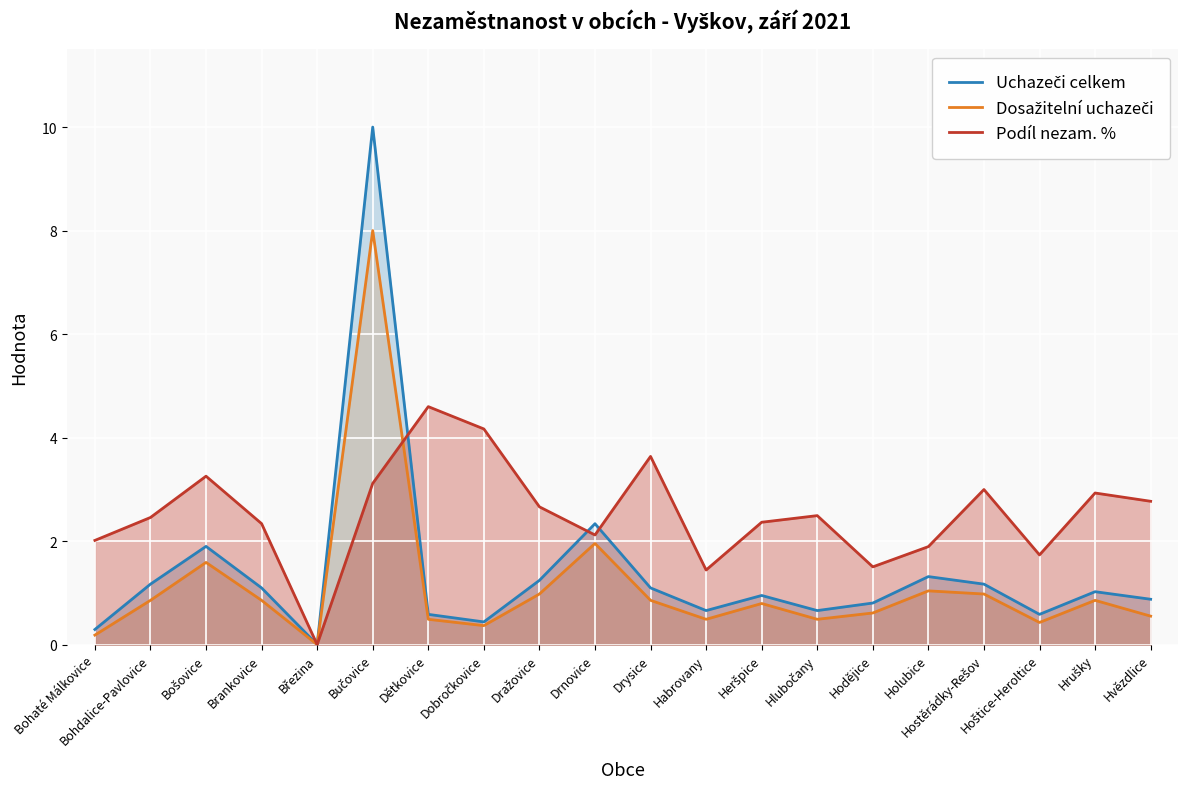

List the labels in order of Podíl nezam. % value, smallest first.

Březina, Habrovany, Hodějice, Hoštice-Heroltice, Holubice, Bohaté Málkovice, Drnovice, Brankovice, Heršpice, Bohdalice-Pavlovice, Hlubočany, Dražovice, Hvězdlice, Hrušky, Hostěrádky-Rešov, Bučovice, Bošovice, Drysice, Dobročkovice, Dětkovice